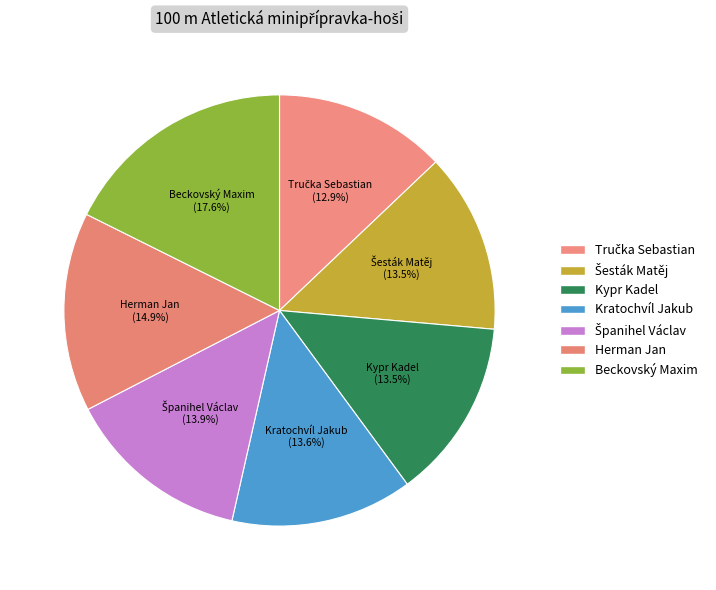

What portion of the pie excludes Beckovský Maxim?

82.4%